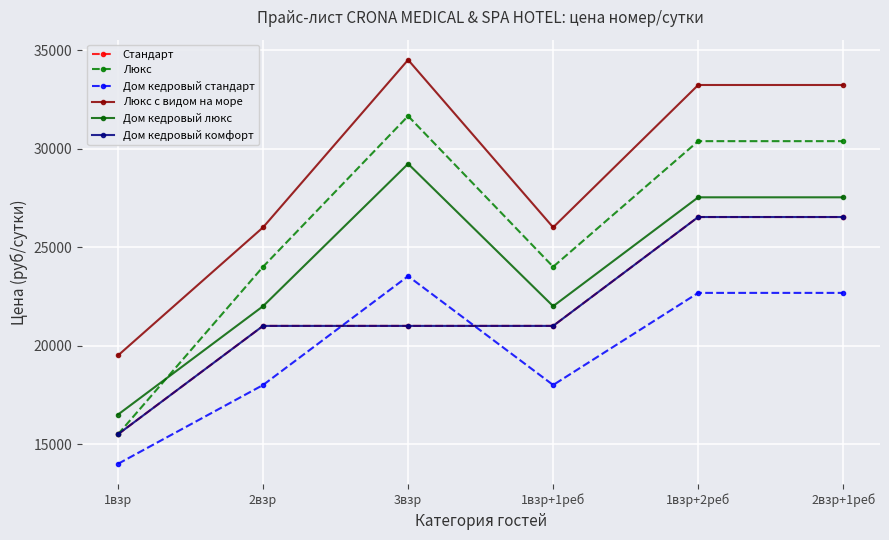

Does the chart display data point markers on the line(s)?

Yes